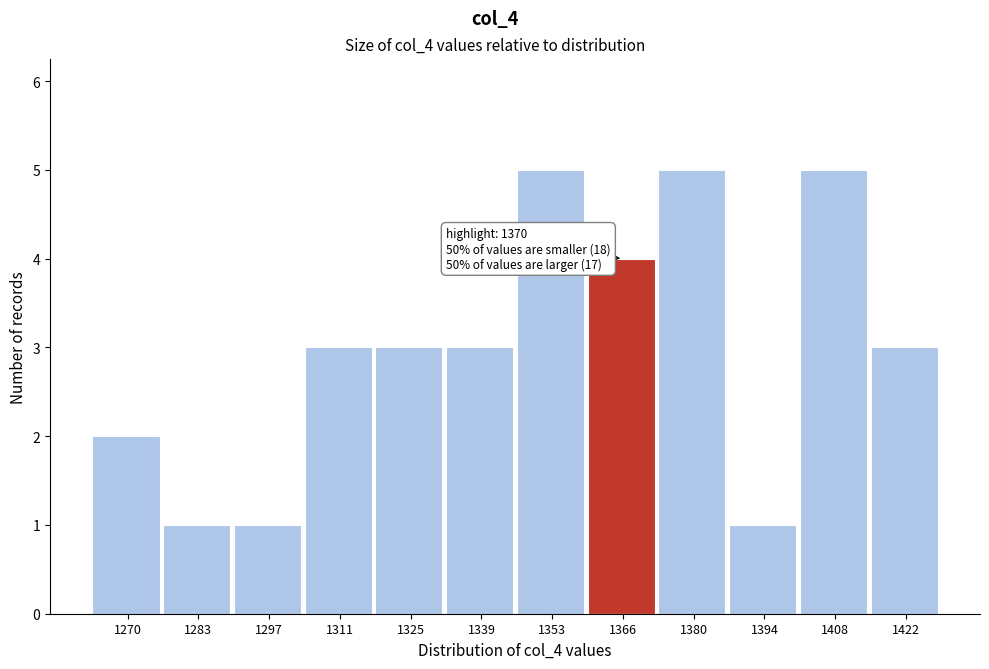

Reading left to right, list all the values displayed in this chart.

2	1	1	3	3	3	5	4	5	1	5	3